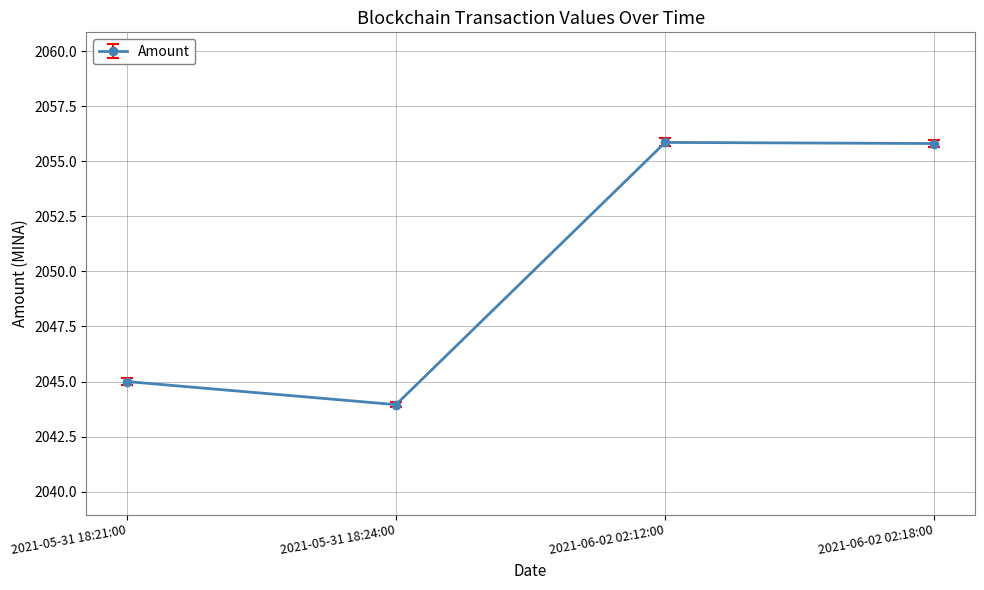

At which category does the chart reach its minimum across all series?

2021-05-31 18:24:00